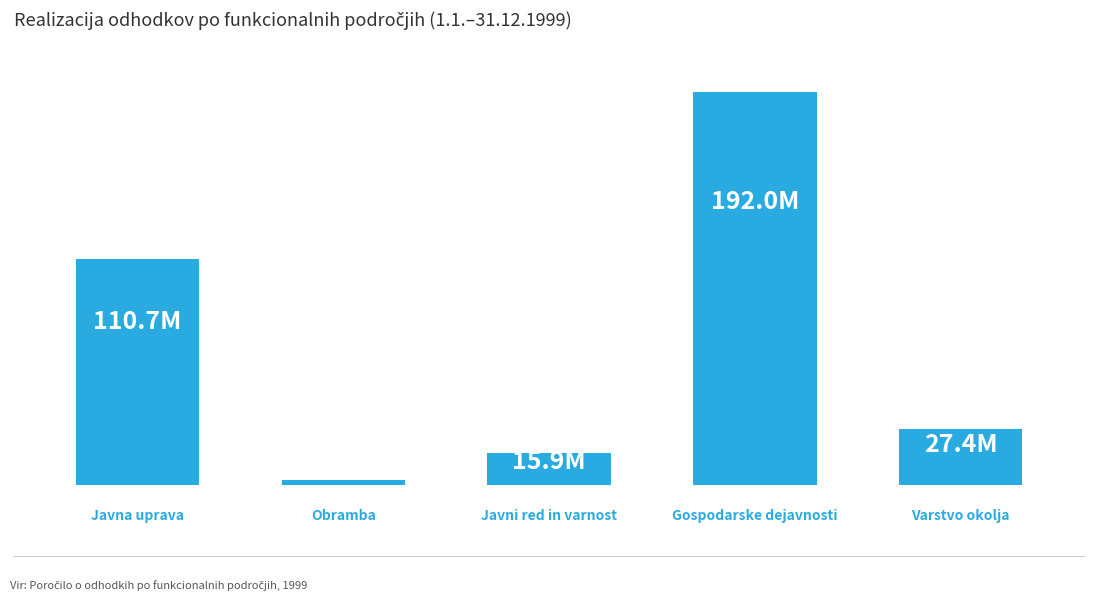

Count the number of values greater than 27361093.

3